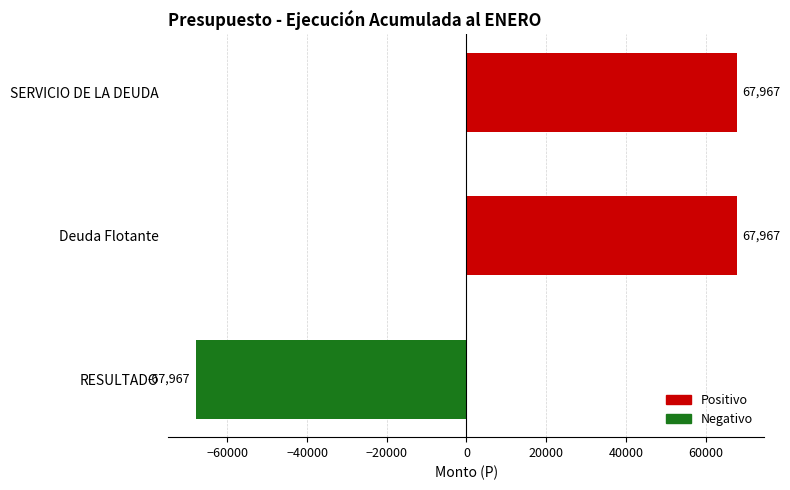

Between RESULTADO and SERVICIO DE LA DEUDA, which is larger?

SERVICIO DE LA DEUDA